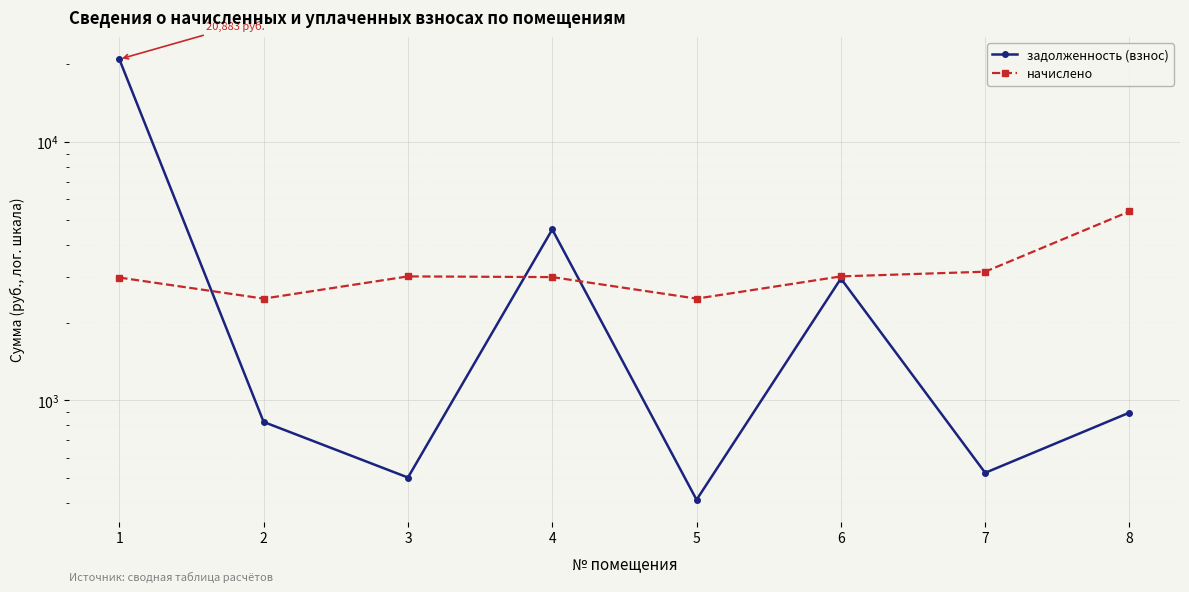

Is it true that задолженность (взнос) equals 129.3 at 3?

False